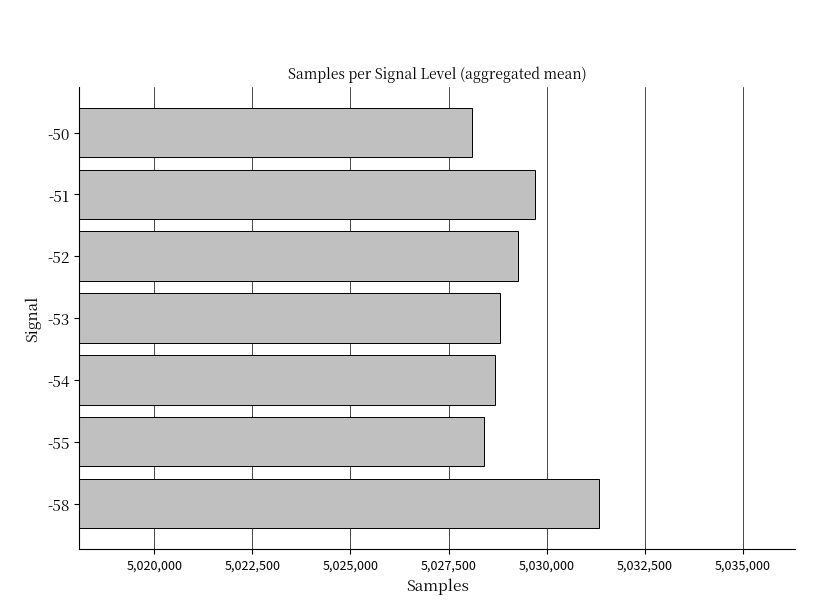

Is it true that the value at -54 is 3073569?

False